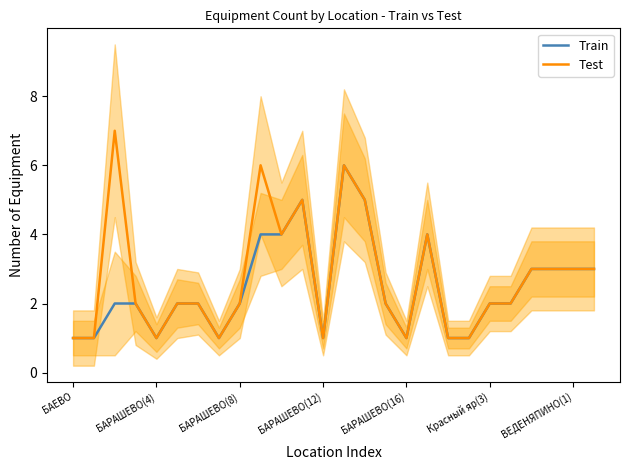

What is the difference between the Train values at 15 and 13?

4